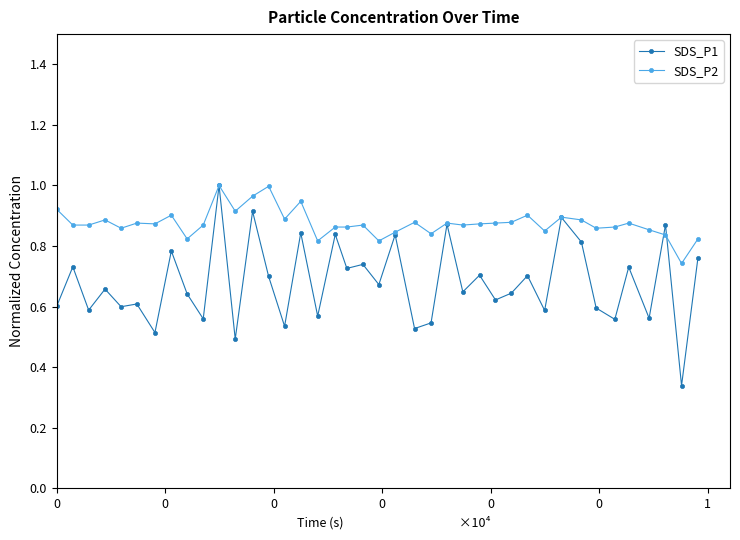

True or false: SDS_P2 has more than 0 points higher than both neighbors.

True